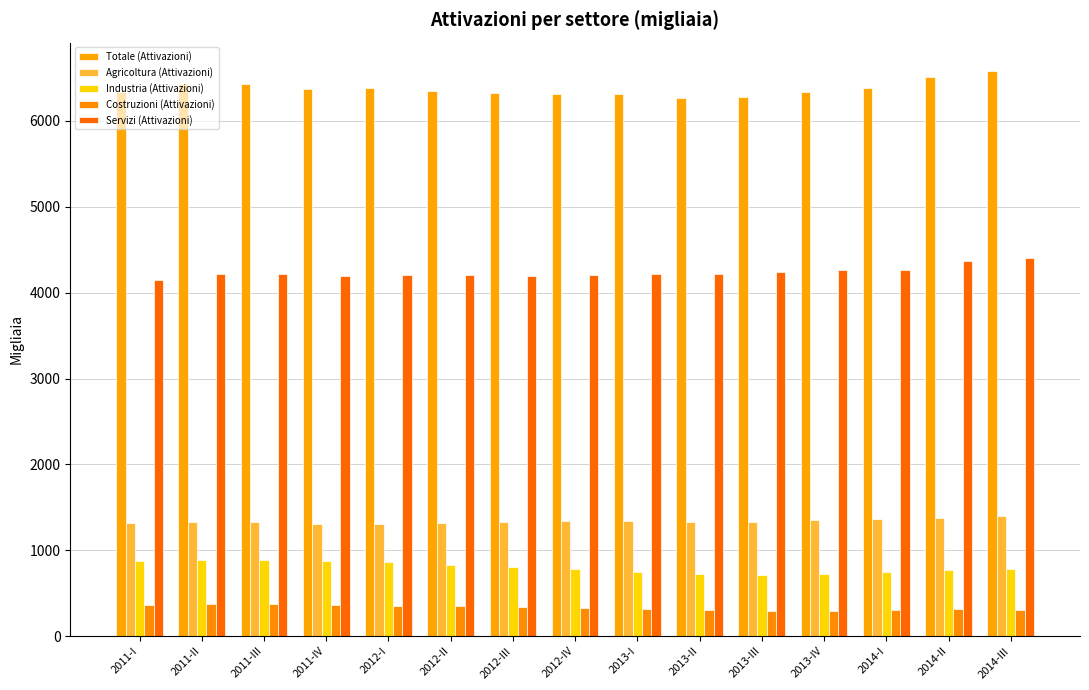

How many bars are there in each group?

5